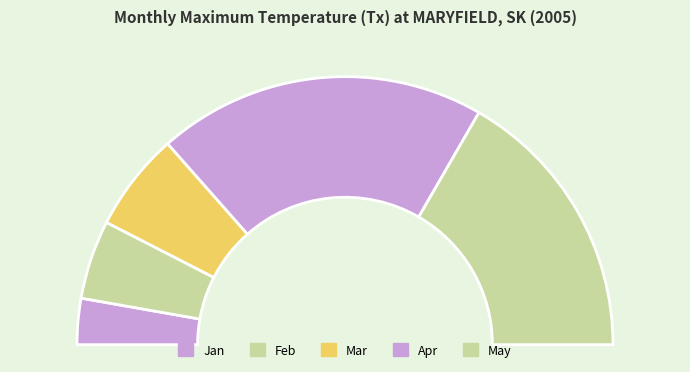

To the nearest percent, what is the average slice percentage?

20%